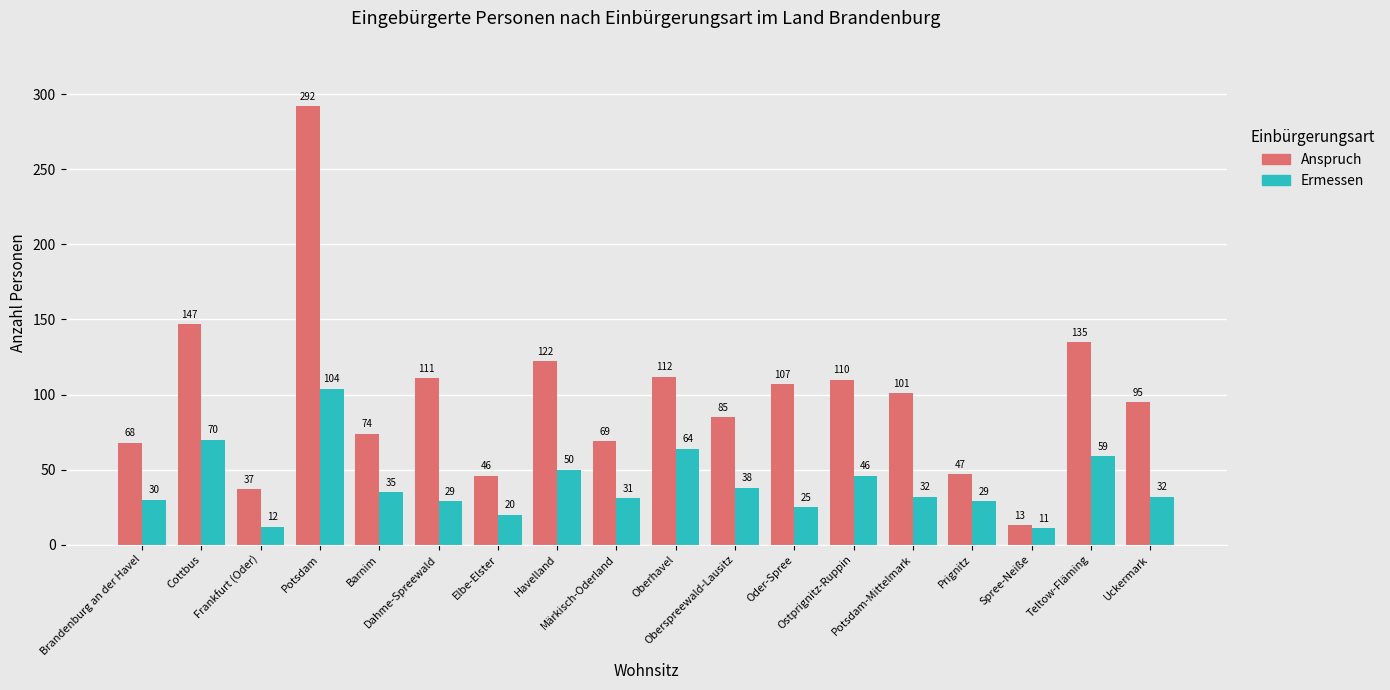

What is the greatest value displayed?

292